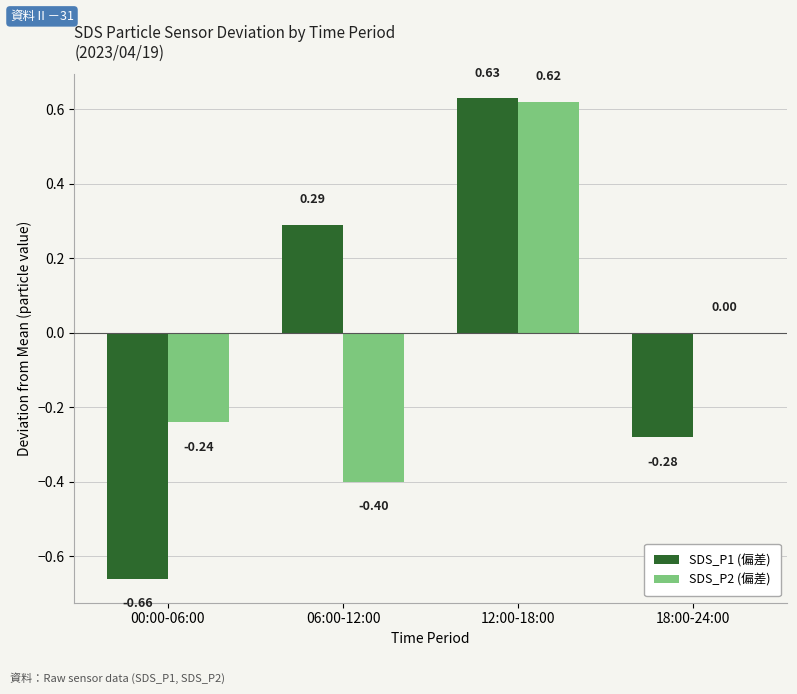

How many groups of bars are there?

4